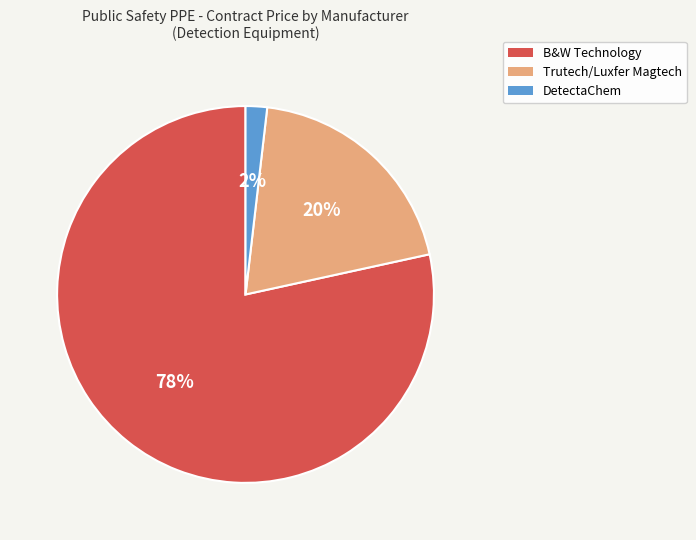

How many segments does this pie chart have?

3